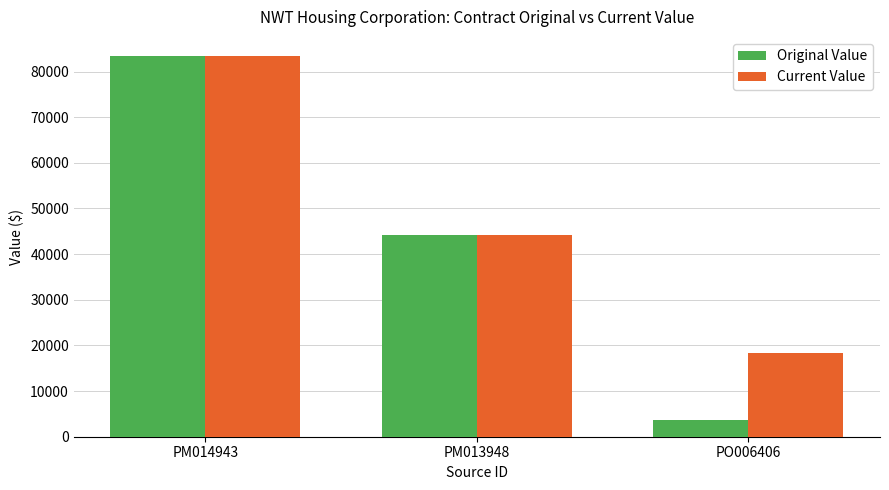

Does the chart contain any negative values?

No